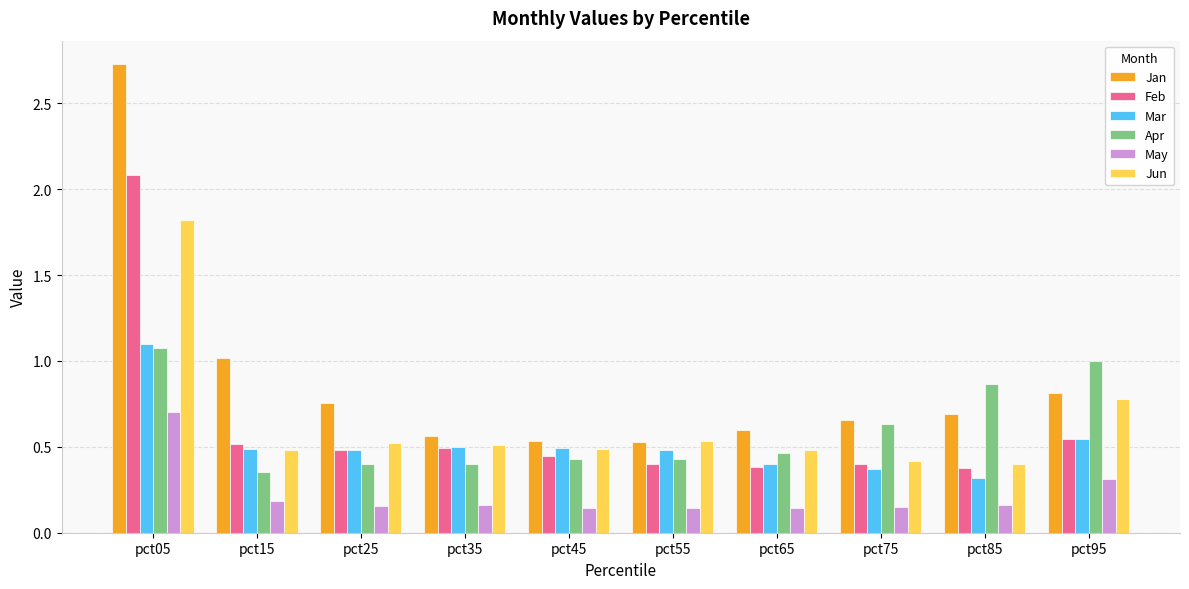

At which category does the chart reach its peak across all series?

pct05